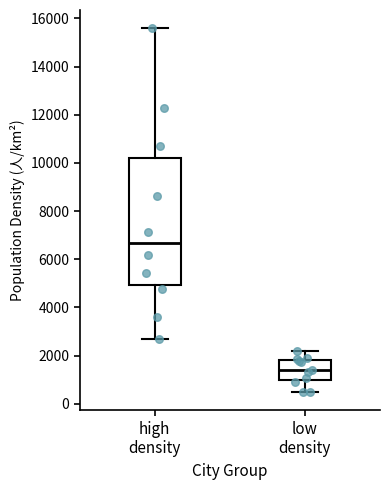

Which box's median line is the lowest?

low density